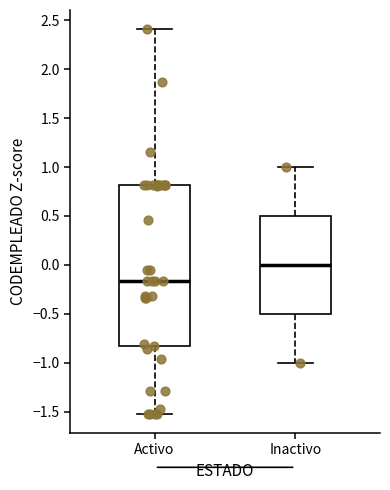

Which box's median line is the highest?

Inactivo